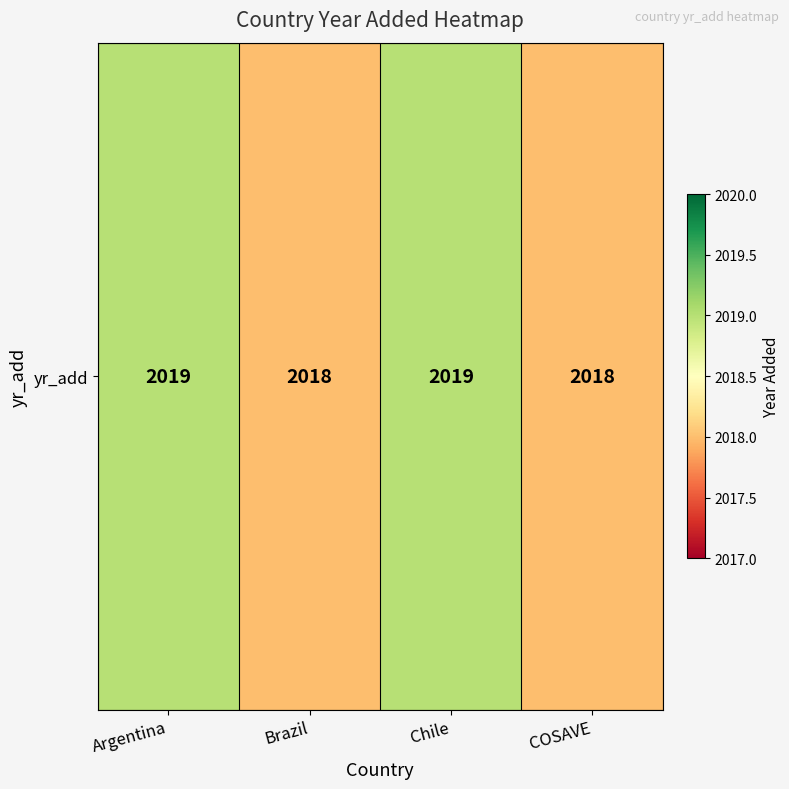

The value at COSAVE is 2018. True or false?

True